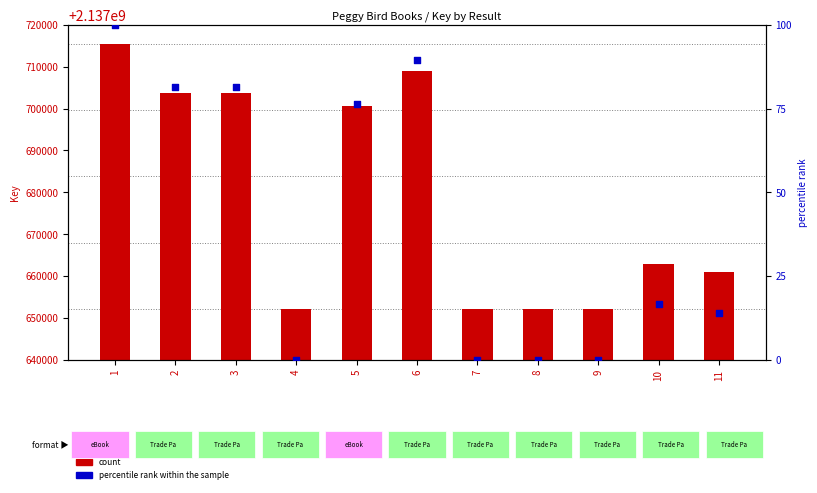

Is the value of count at 1 greater than the value of percentile rank within the sample at 2?

Yes